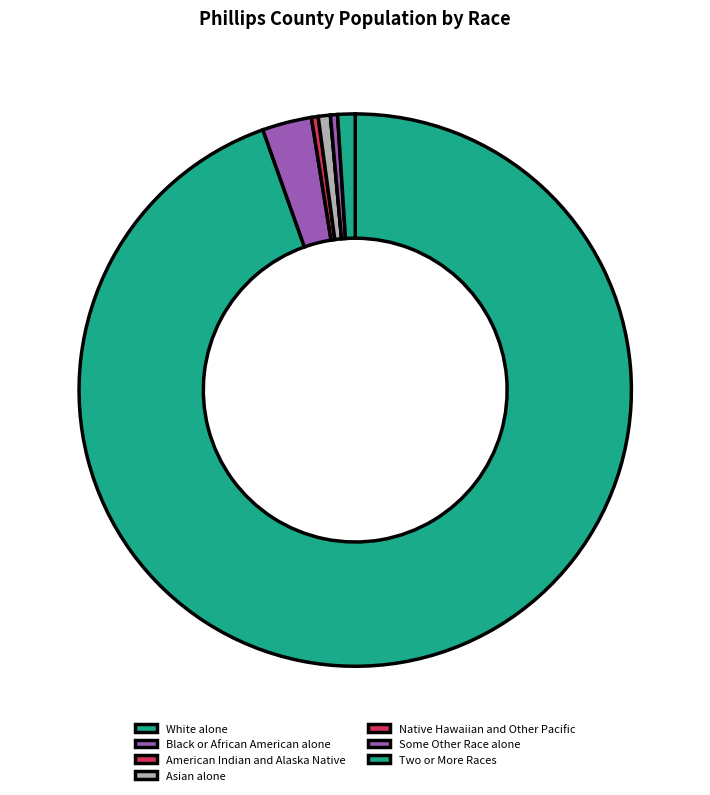

How many segments does this pie chart have?

7